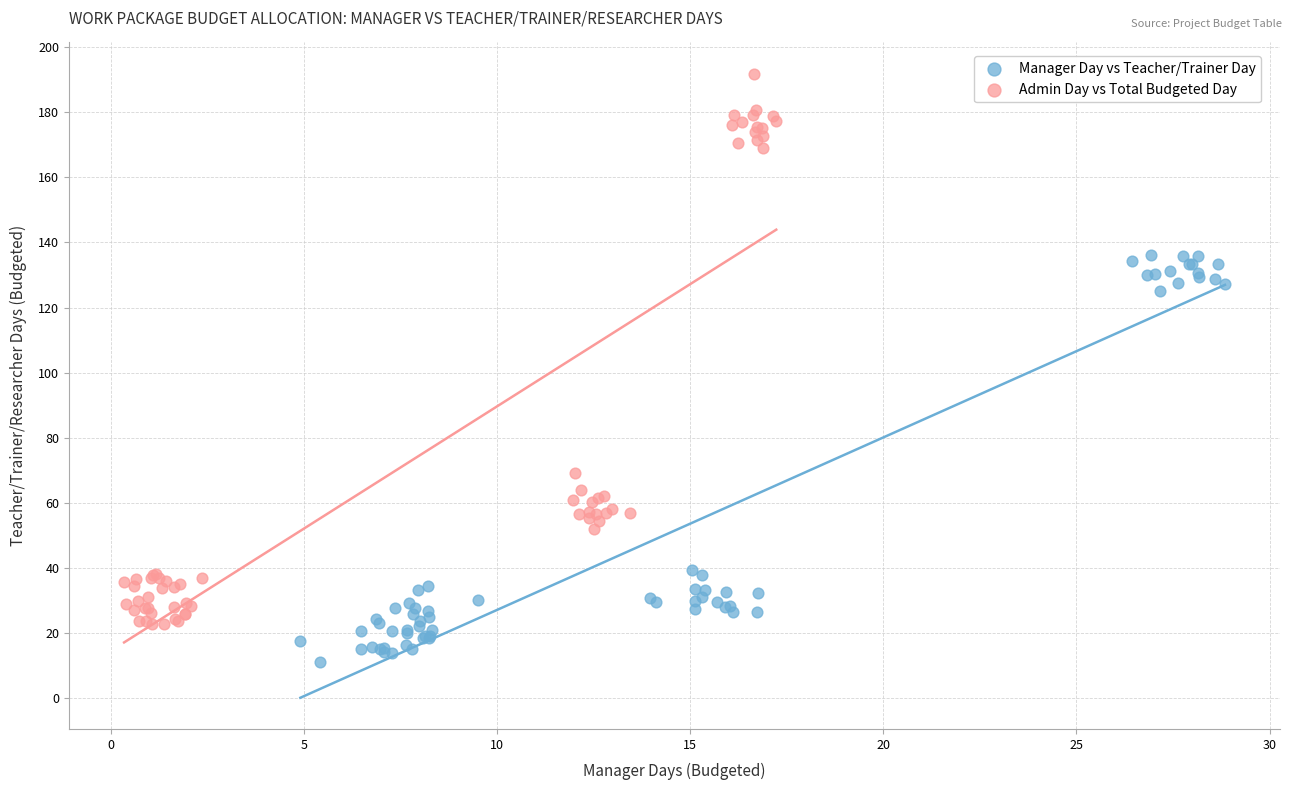

Which series has the largest Y range (max minus min)?

Admin Day vs Total Budgeted Day